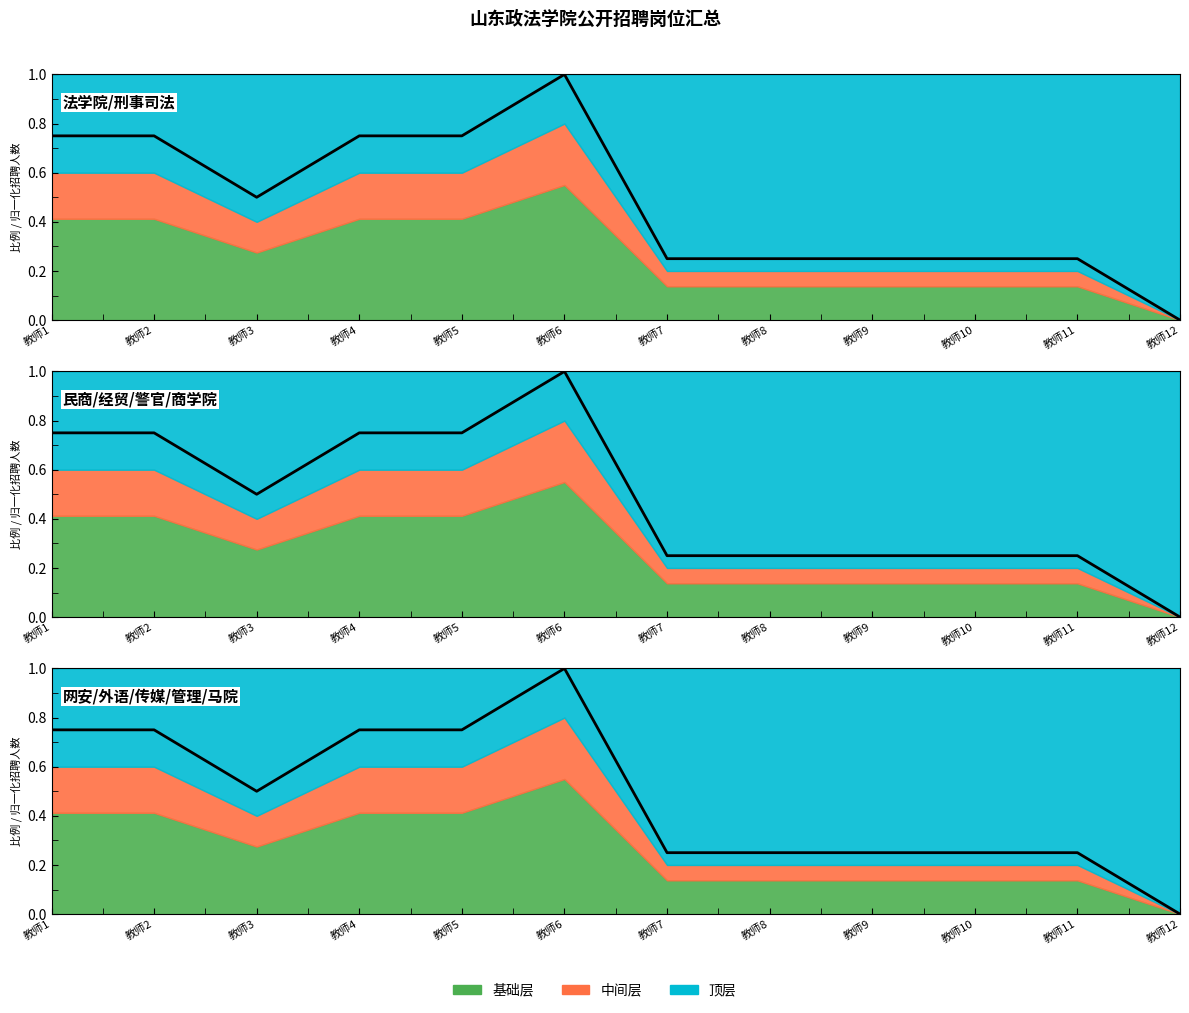

The value at 教师6 is 1.0. True or false?

True